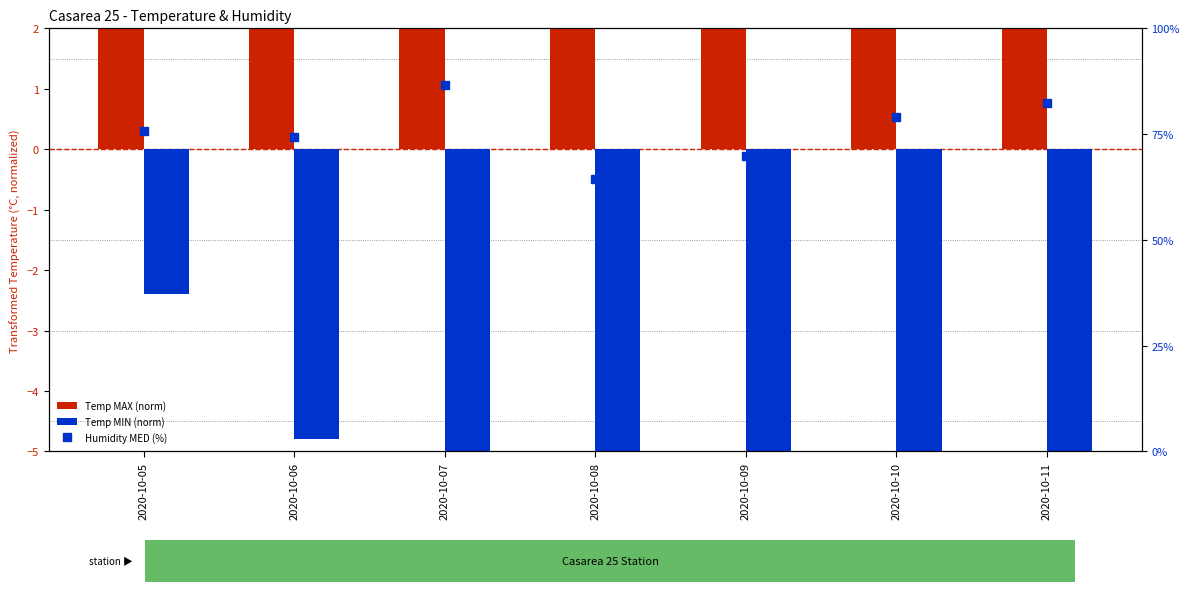

Reading left to right, what are all the values shown in this chart?

Temp MAX (norm): 2020-10-05=6.7	2020-10-06=7.3	2020-10-07=4.8	2020-10-08=6.9	2020-10-09=8.4	2020-10-10=7.0	2020-10-11=5.1
Temp MIN (norm): 2020-10-05=-2.4	2020-10-06=-4.8	2020-10-07=-5.1	2020-10-08=-7.1	2020-10-09=-11.2	2020-10-10=-9.5	2020-10-11=-6.1
Humidity MED (%): 2020-10-05=75.7	2020-10-06=74.2	2020-10-07=86.7	2020-10-08=64.4	2020-10-09=69.9	2020-10-10=79.1	2020-10-11=82.3